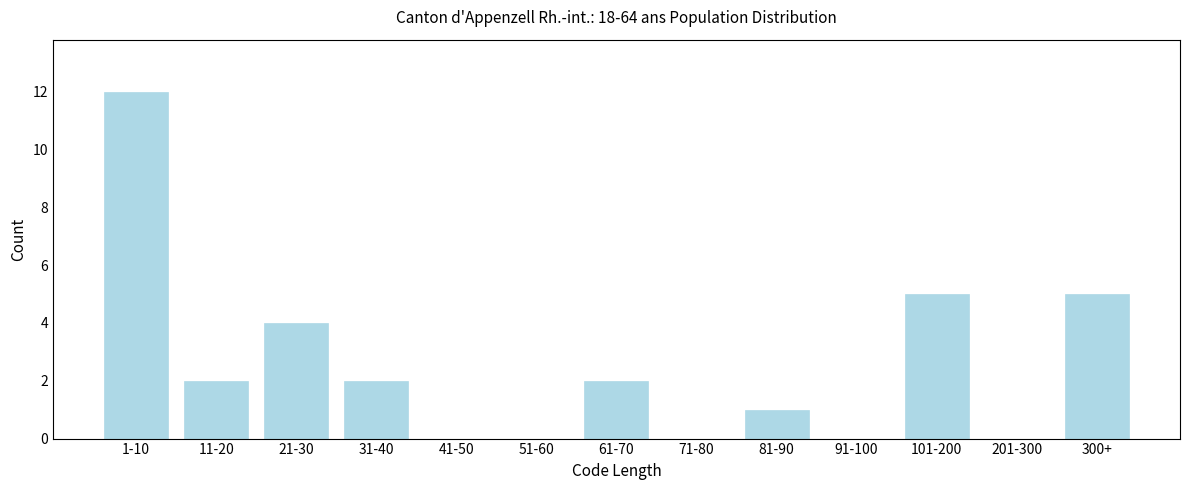

Reading left to right, transcribe all the data shown in this chart.

1-10=12	11-20=2	21-30=4	31-40=2	41-50=0	51-60=0	61-70=2	71-80=0	81-90=1	91-100=0	101-200=5	201-300=0	300+=5